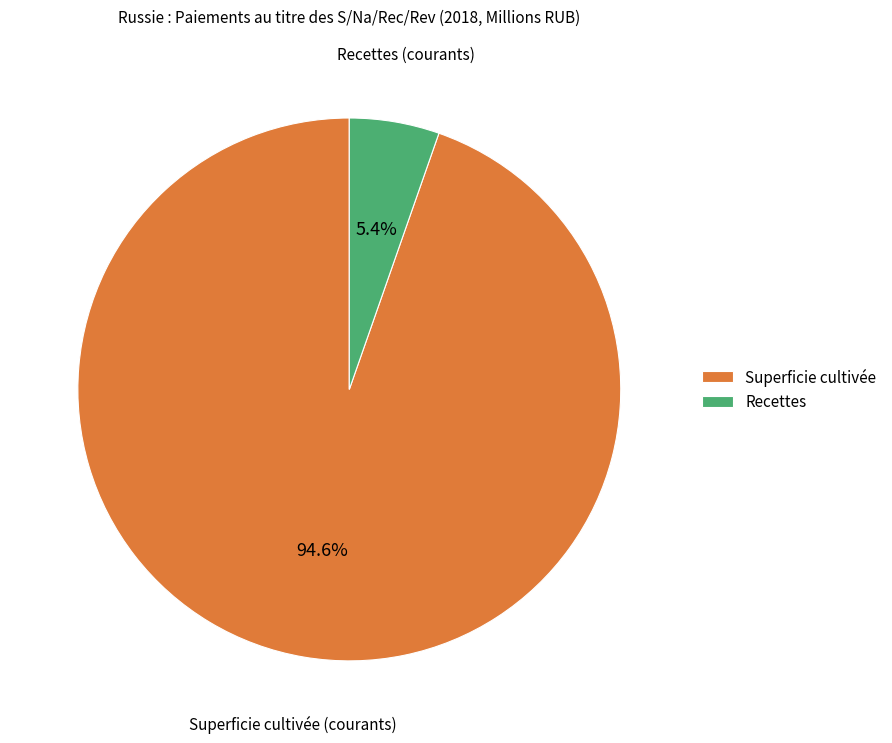

Which slice is the smallest?

Recettes